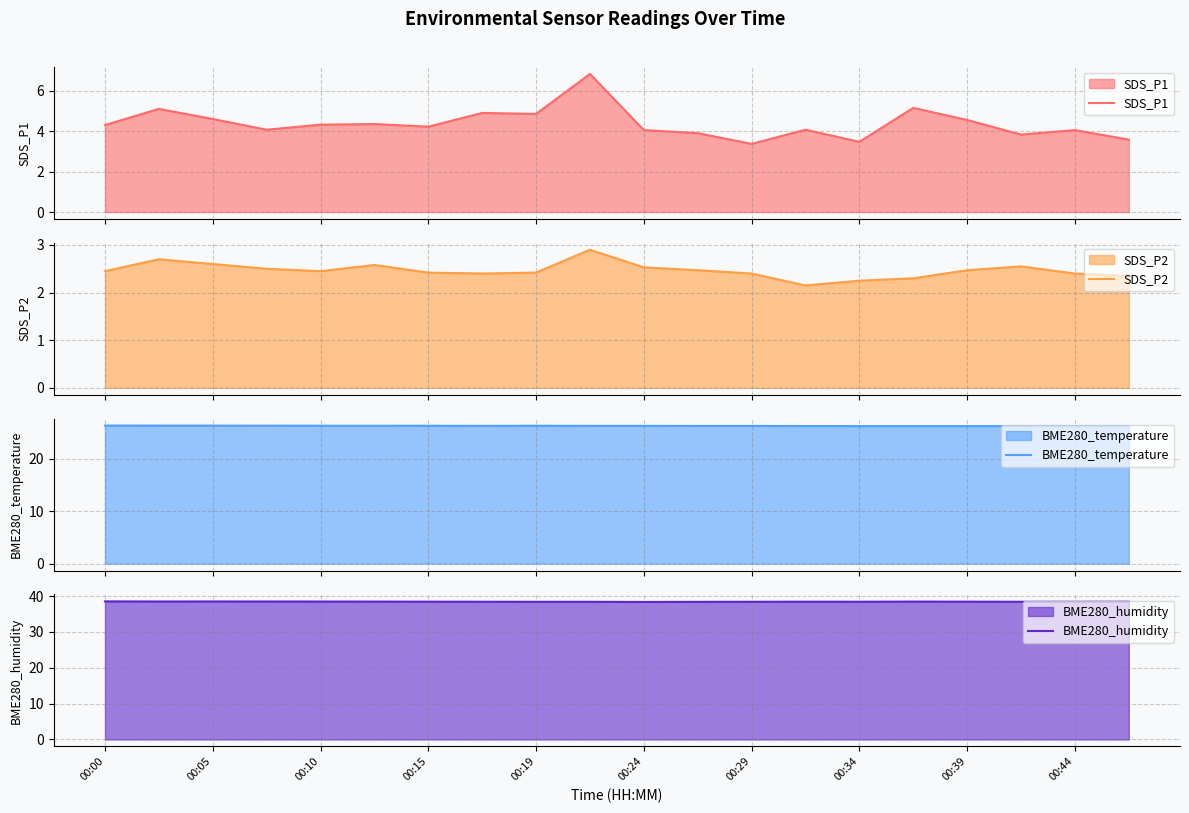

How many series are shown in this chart?

4